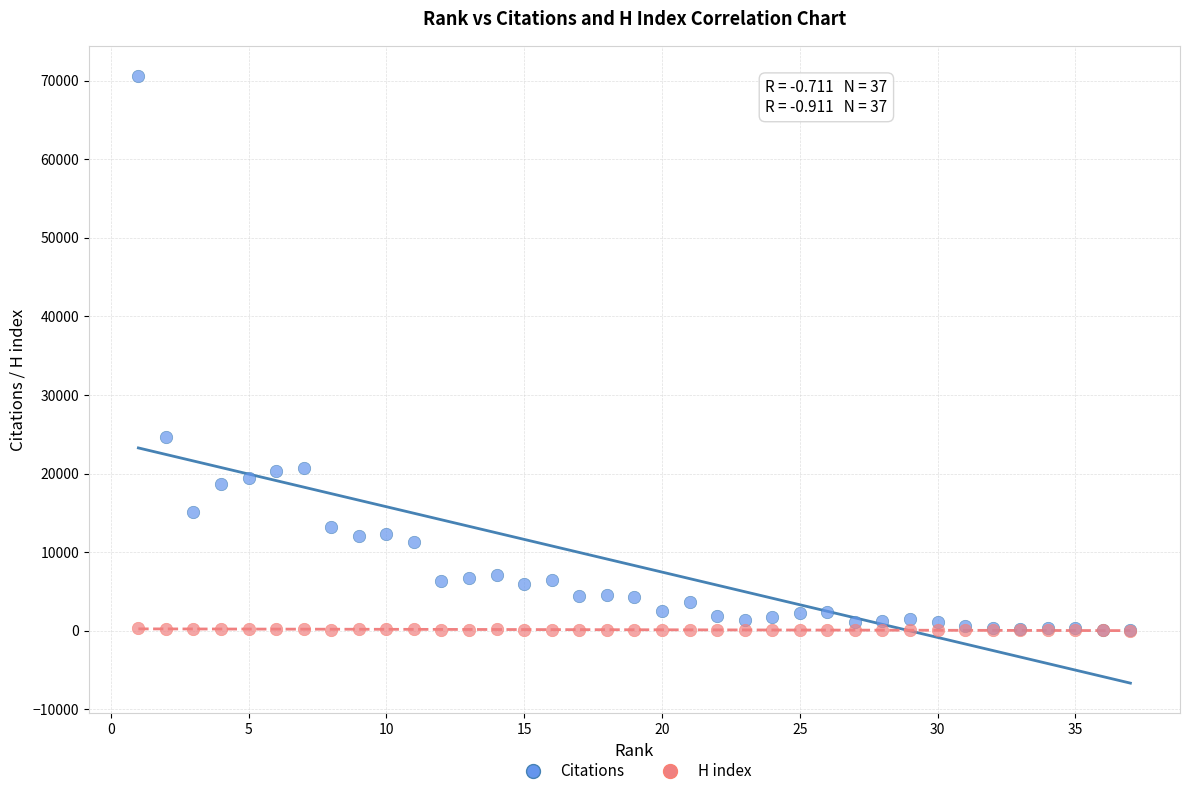

What are all the series names shown in the legend?

Citations, H index